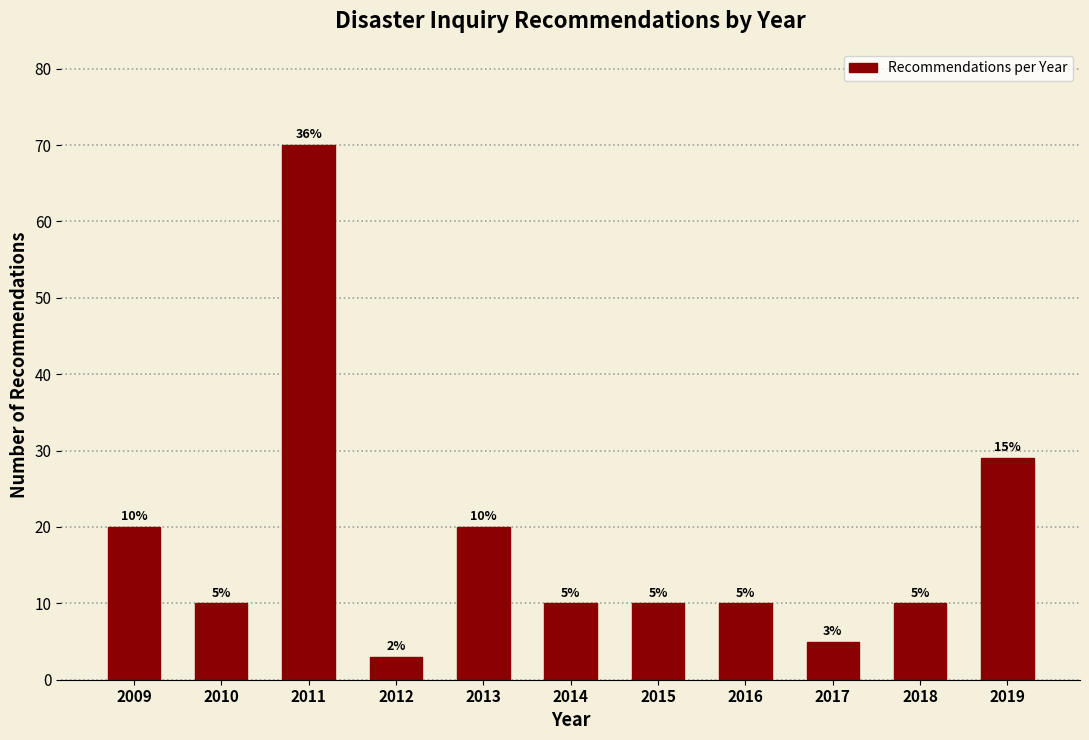

Reading left to right, extract all data points from this chart.

20	10	70	3	20	10	10	10	5	10	29